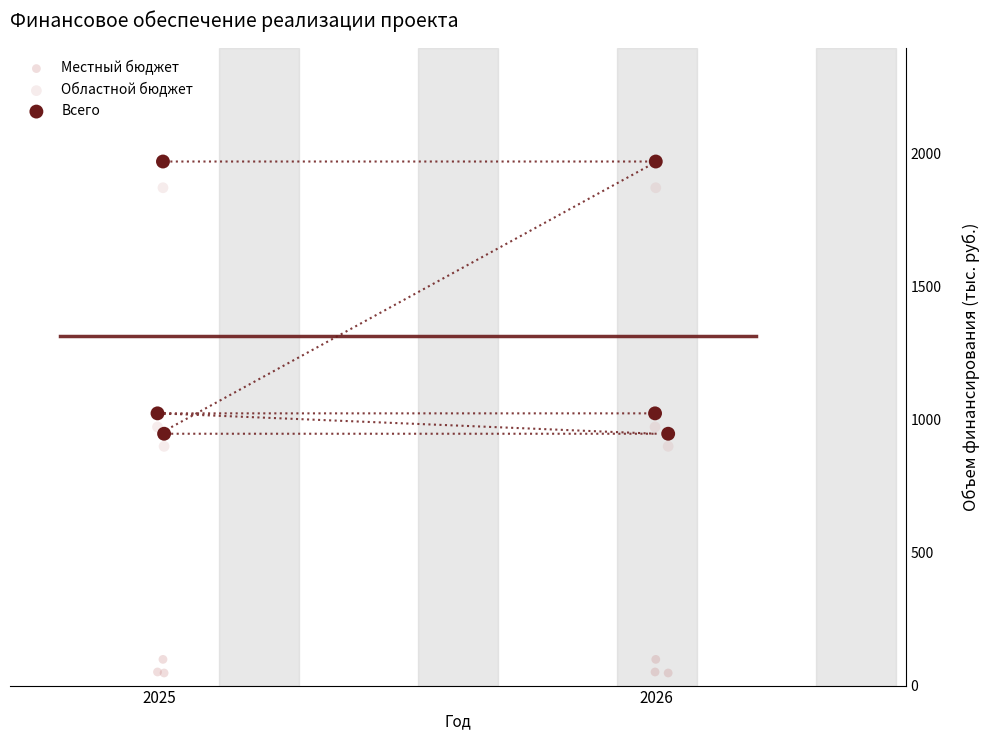

Which series contains the highest Y value?

Всего